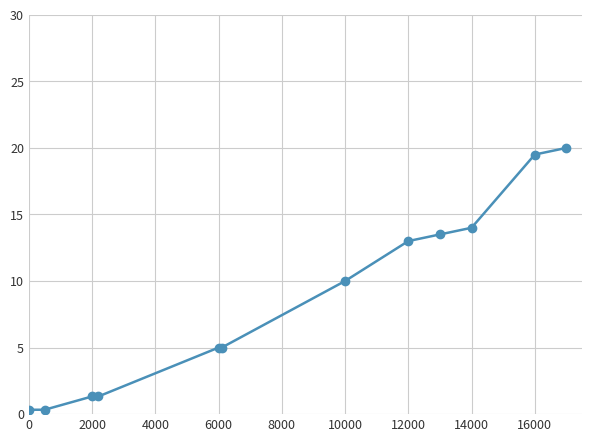

What is the greatest value displayed?

20.0